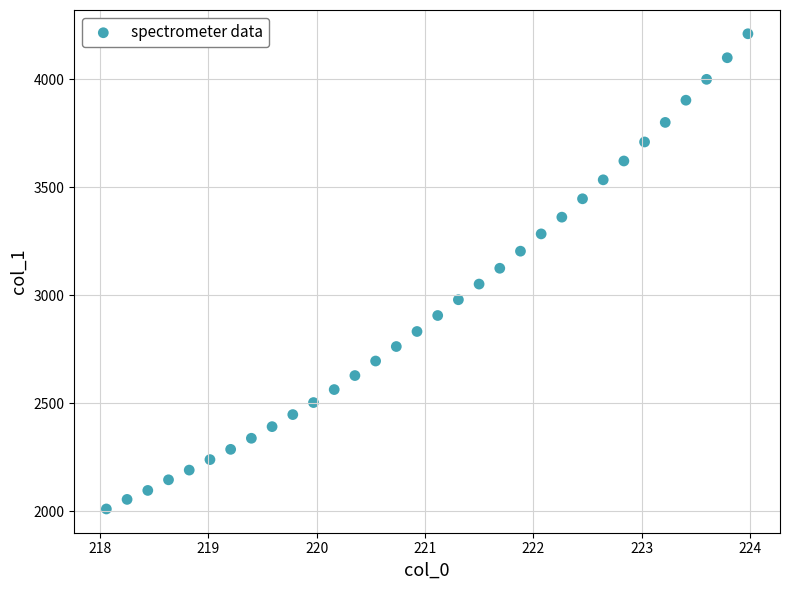

What is the range of Y values (max minus min)?

2201.5